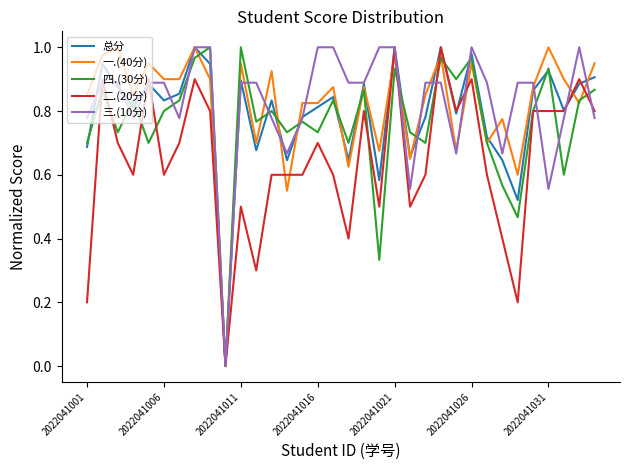

What is the average value of the 总分 series?

0.8